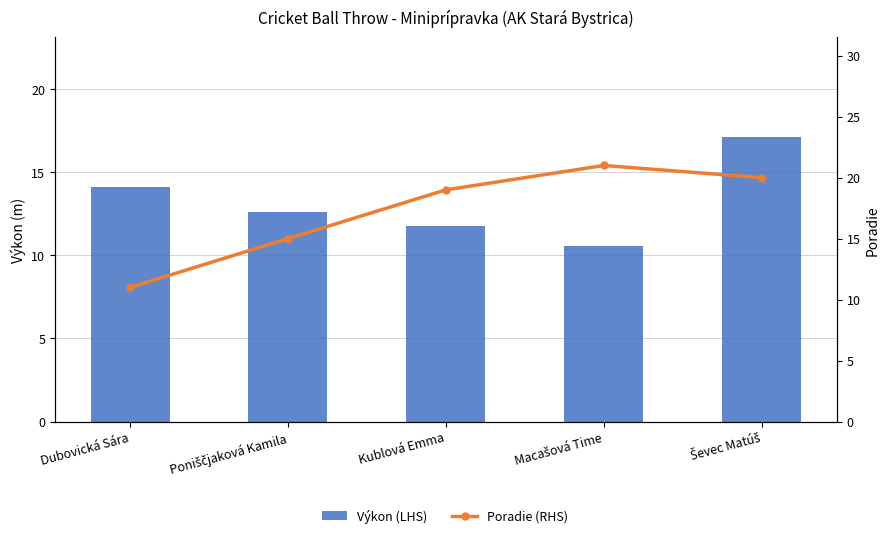

Reading left to right, what are all the values shown in this chart?

Výkon (LHS): Dubovická Sára=14.1	Poniščjaková Kamila=12.6	Kublová Emma=11.8	Macašová Time=10.6	Ševec Matúš=17.1
Poradie (RHS): Dubovická Sára=11.0	Poniščjaková Kamila=15.0	Kublová Emma=19.0	Macašová Time=21.0	Ševec Matúš=20.0